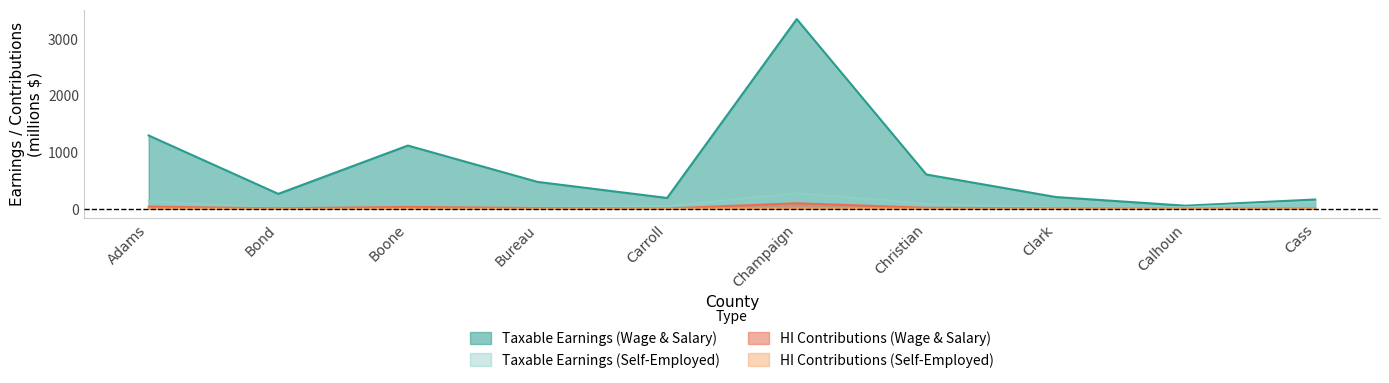

True or false: Taxable Earnings (Wage & Salary) has a value of 206.8 at Clark.

True